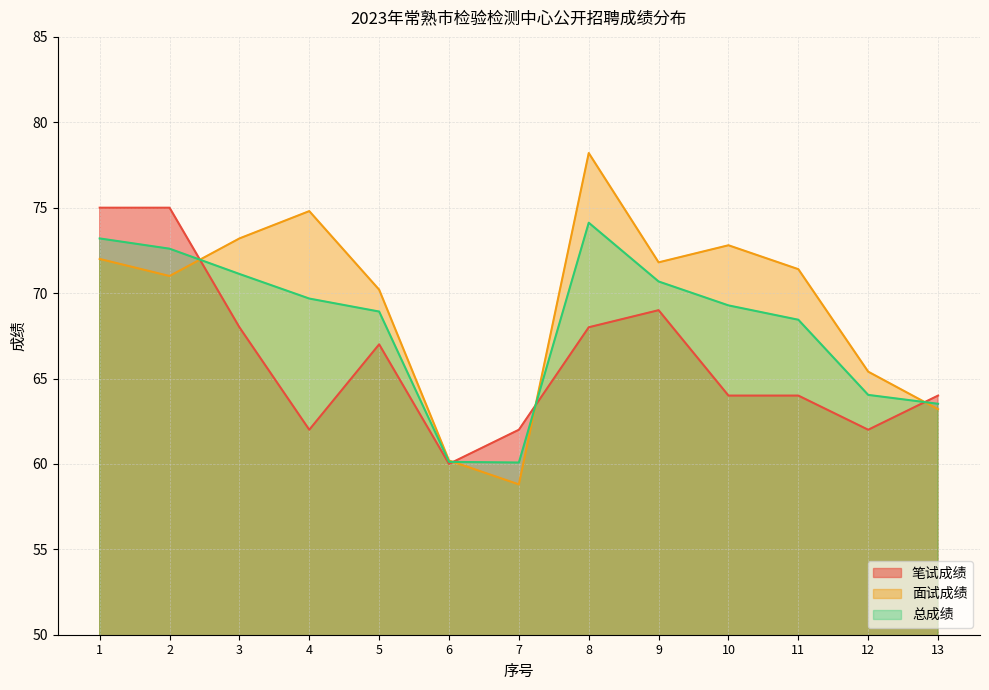

The 笔试成绩 series shows 40.4 at 1. True or false?

False